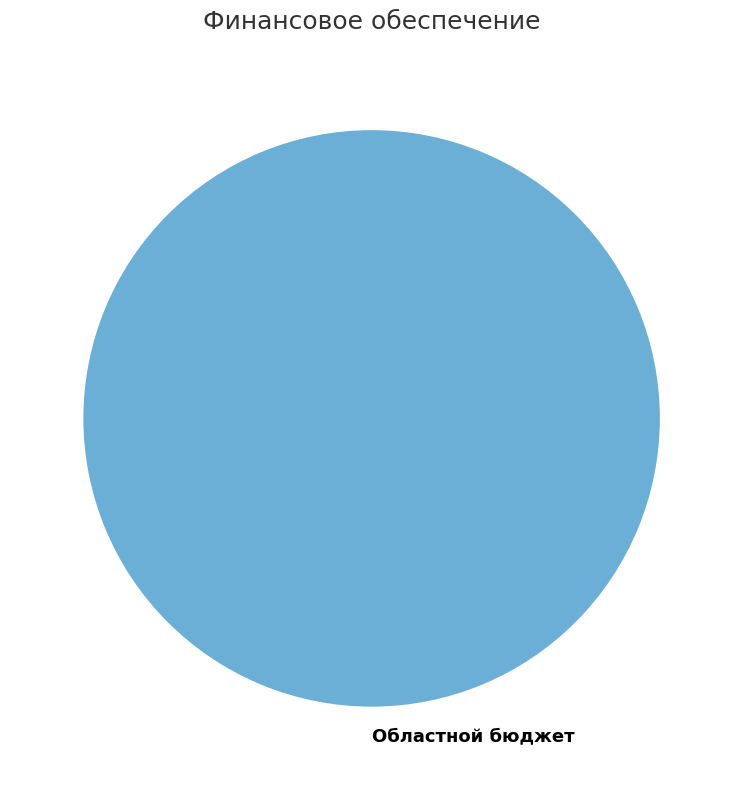

Is it true that Областной бюджет is 89% of the pie?

False